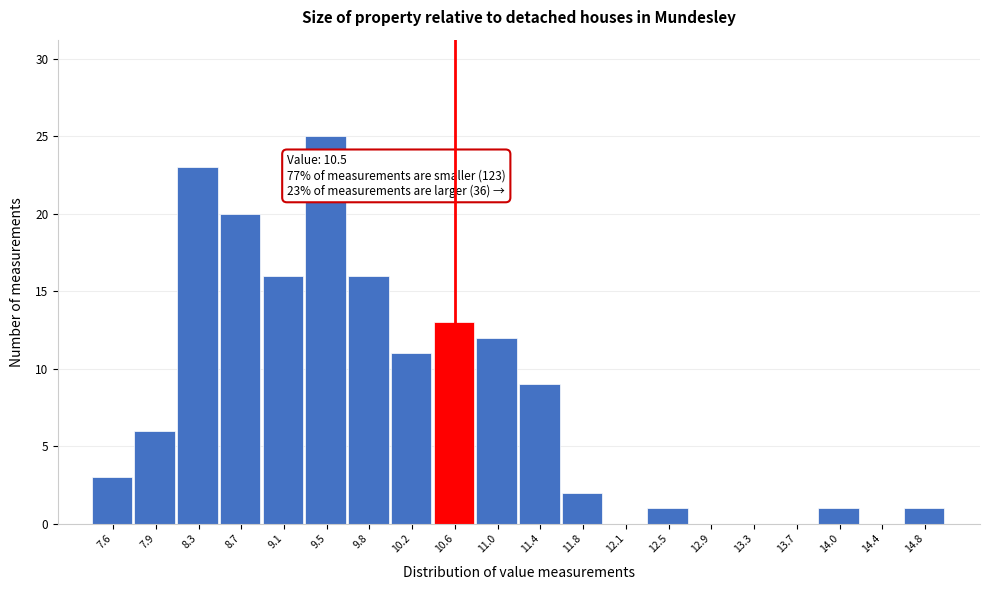

Which range on the x-axis has the tallest bar?

9.30 to 9.65